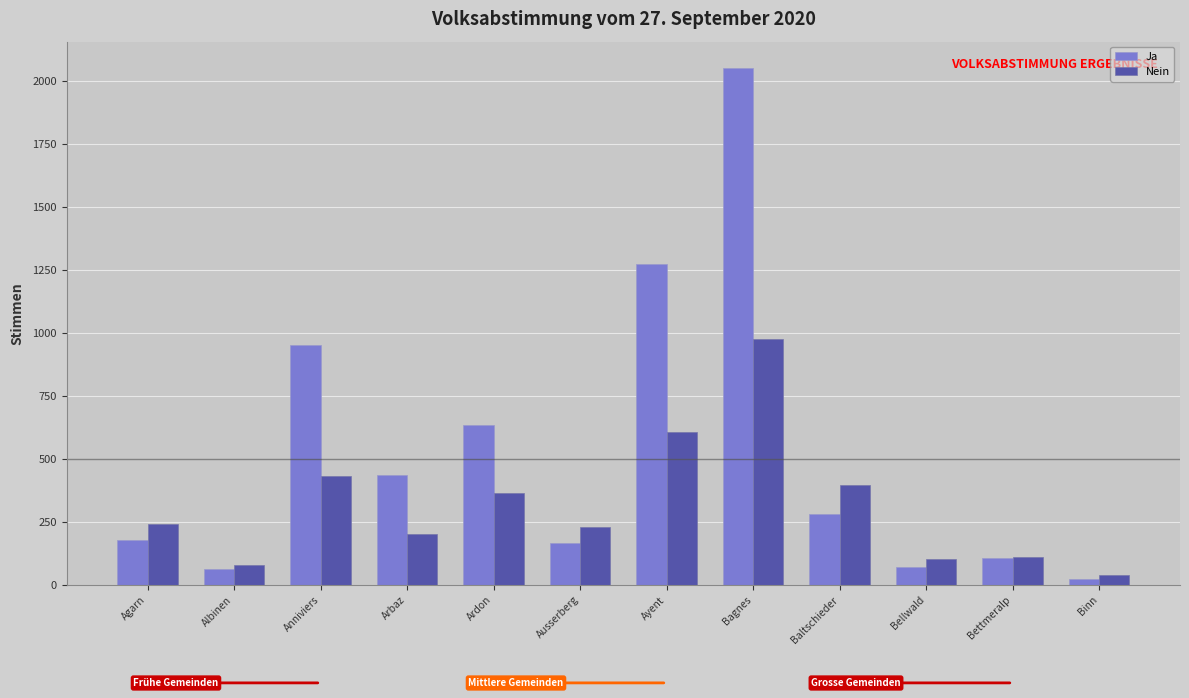

Does the chart contain stacked bars?

No